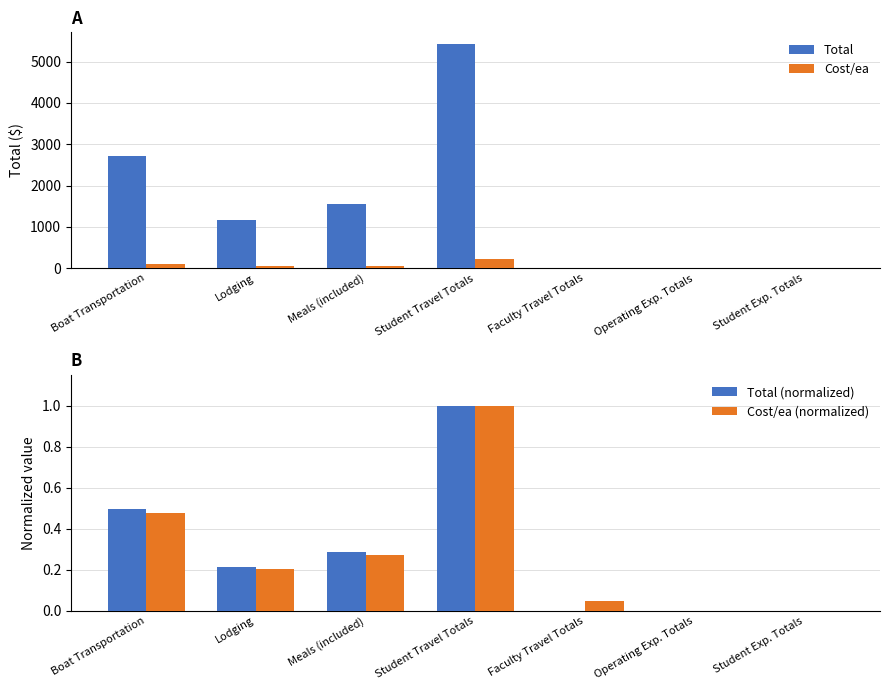

Rank the series at Student Travel Totals from highest to lowest value.

Total, Cost/ea, Total (normalized), Cost/ea (normalized)